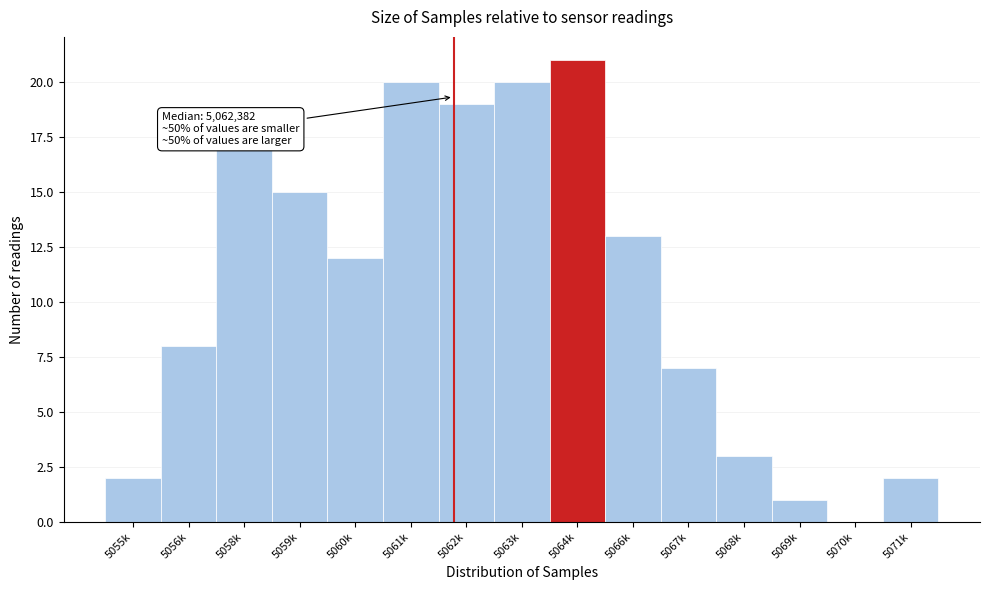

Reading right to left, extract all data points from this chart.

5071k=2	5070k=0	5069k=1	5068k=3	5067k=7	5066k=13	5064k=21	5063k=20	5062k=19	5061k=20	5060k=12	5059k=15	5058k=17	5056k=8	5055k=2